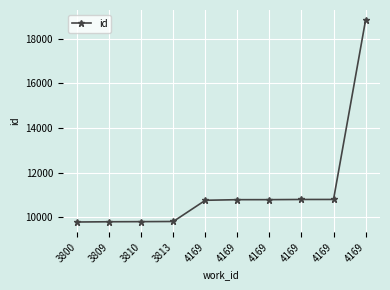

Approximately how many times larger is the value at 3800 compared to 4169?

0.9